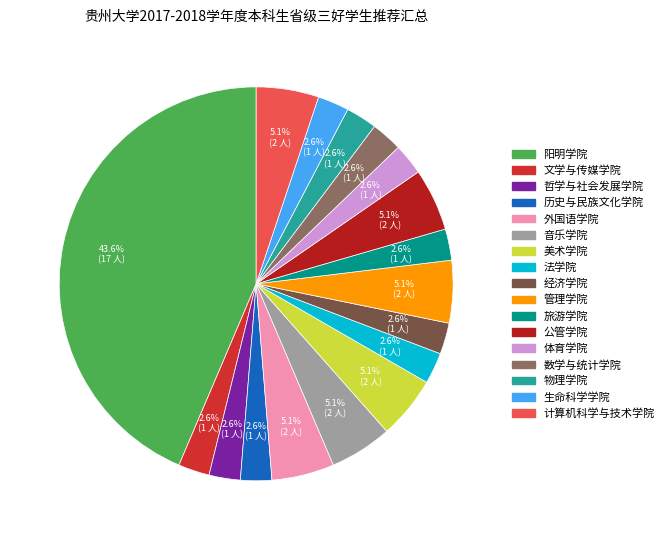

Count the number of slices in the pie.

17